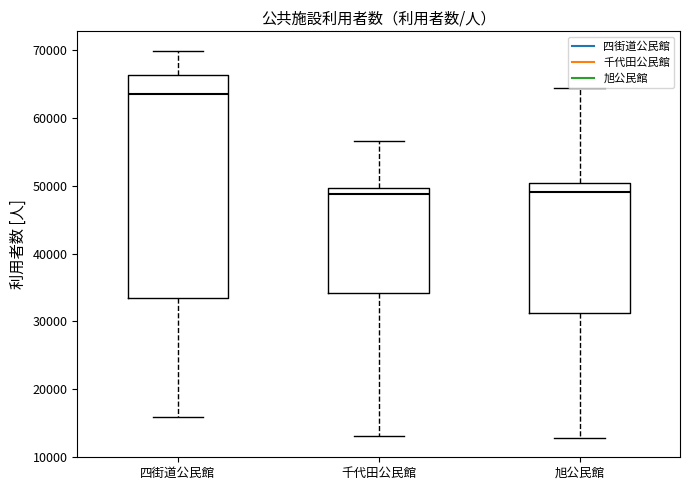

Reading left to right, read every box against the y-axis: the position of its median line, the range the box covers, and the ends of its whiskers. The values are not printed on the chart, so give them approximately, as read against the axis.

四街道公民館: median 64000, box 33000 to 66000, whiskers 16000 to 70000
千代田公民館: median 49000, box 34000 to 50000, whiskers 13000 to 57000
旭公民館: median 49000, box 31000 to 50000, whiskers 13000 to 64000